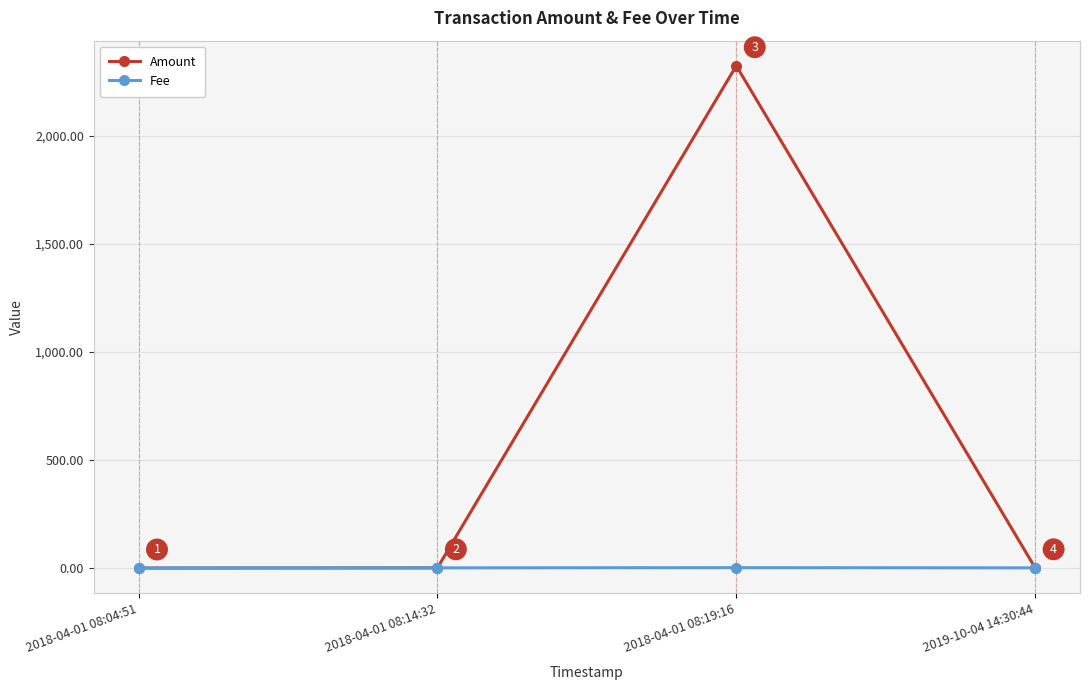

Does the chart have visible grid lines?

Yes